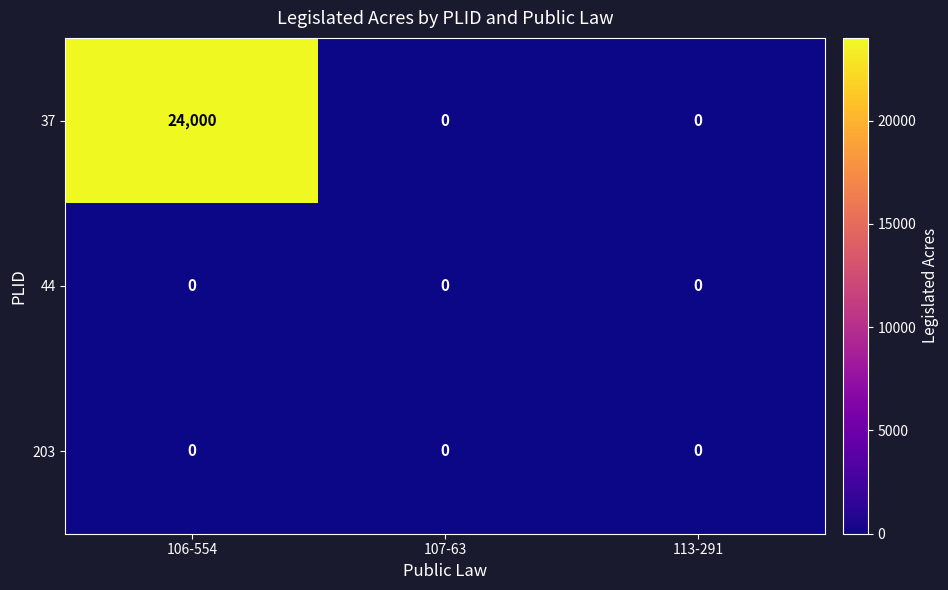

Which series has the widest spread of values?

37